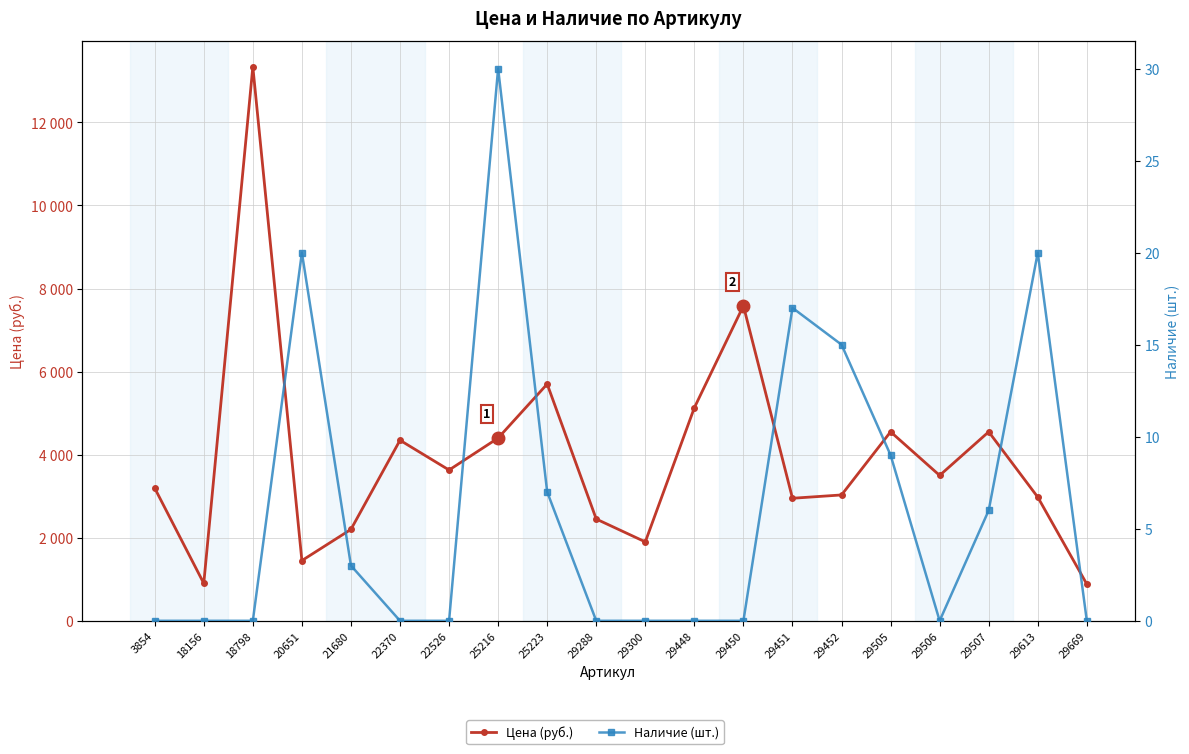

What is the difference between the maximum and minimum values in the Наличие (шт.) series?

30